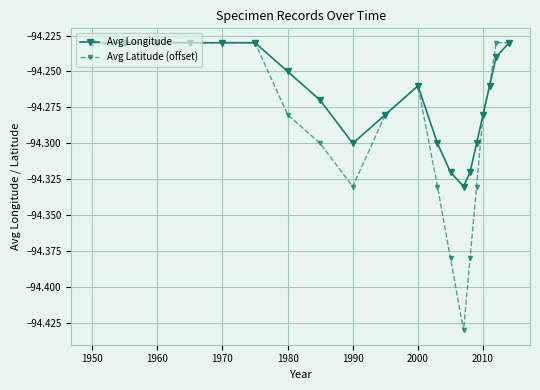

Rank the series by their average value, from highest to lowest.

Avg Longitude, Avg Latitude (offset)